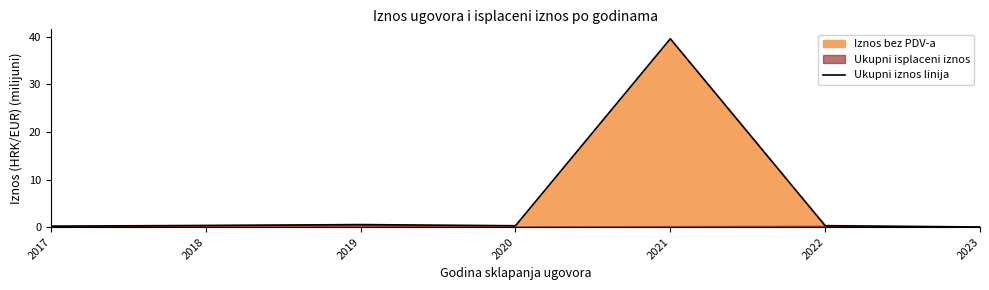

List the labels in order of value, smallest first.

2023, 2017, 2020, 2022, 2018, 2019, 2021